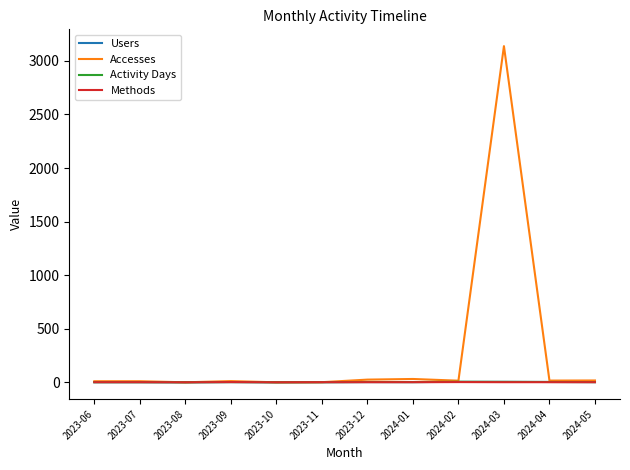

What are all the series names shown in the legend?

Users, Accesses, Activity Days, Methods